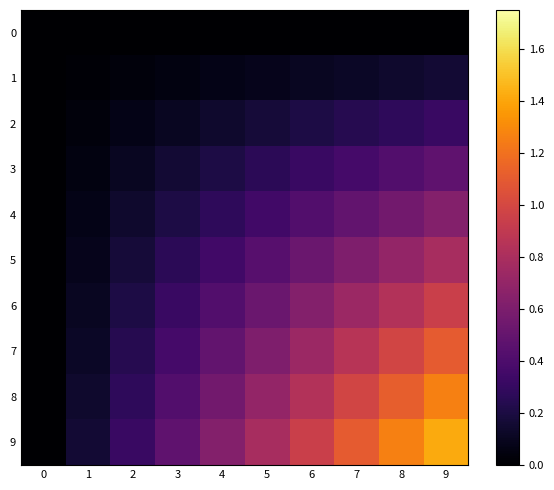

Reading left to right, list all the values displayed in this chart.

0: 0=0.0	1=0.0	2=0.0	3=0.0	4=0.0	5=0.0	6=0.0	7=0.0	8=0.0	9=0.0
1: 0=0.0	1=0.0	2=0.0	3=0.1	4=0.1	5=0.1	6=0.1	7=0.1	8=0.1	9=0.2
2: 0=0.0	1=0.0	2=0.1	3=0.1	4=0.1	5=0.2	6=0.2	7=0.2	8=0.3	9=0.3
3: 0=0.0	1=0.1	2=0.1	3=0.2	4=0.2	5=0.3	6=0.3	7=0.4	8=0.4	9=0.5
4: 0=0.0	1=0.1	2=0.1	3=0.2	4=0.3	5=0.4	6=0.4	7=0.5	8=0.6	9=0.6
5: 0=0.0	1=0.1	2=0.2	3=0.3	4=0.4	5=0.4	6=0.5	7=0.6	8=0.7	9=0.8
6: 0=0.0	1=0.1	2=0.2	3=0.3	4=0.4	5=0.5	6=0.6	7=0.7	8=0.8	9=0.9
7: 0=0.0	1=0.1	2=0.2	3=0.4	4=0.5	5=0.6	6=0.7	7=0.9	8=1.0	9=1.1
8: 0=0.0	1=0.1	2=0.3	3=0.4	4=0.6	5=0.7	6=0.8	7=1.0	8=1.1	9=1.3
9: 0=0.0	1=0.2	2=0.3	3=0.5	4=0.6	5=0.8	6=0.9	7=1.1	8=1.3	9=1.4